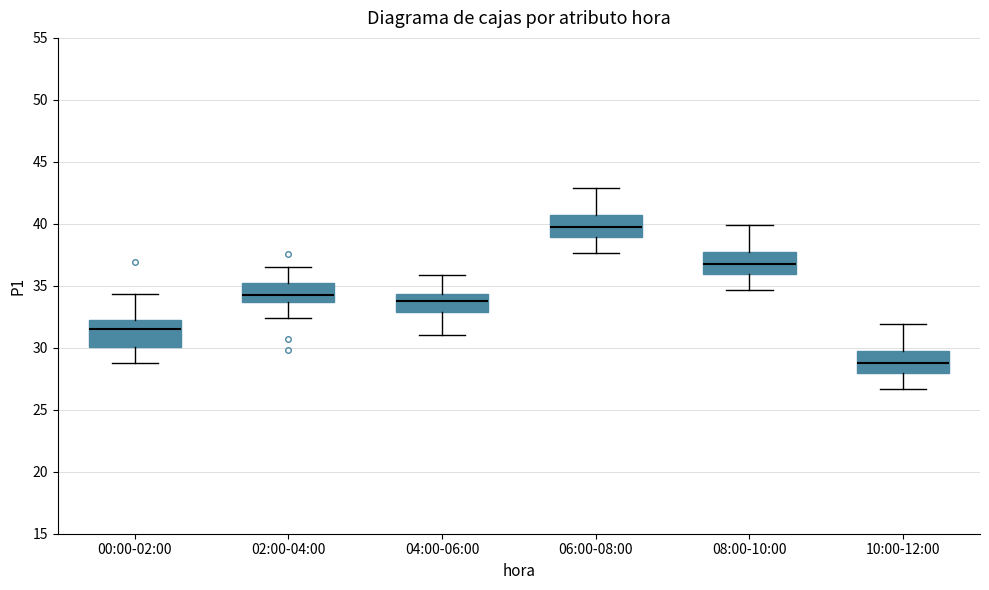

Reading left to right, read every box against the y-axis: the position of its median line, the range the box covers, and the ends of its whiskers. The values are not printed on the chart, so give them approximately, as read against the axis.

00:00-02:00: median 31.5, box 30.0 to 32.5, whiskers 29.0 to 34.5
02:00-04:00: median 34.5, box 33.5 to 35.0, whiskers 32.5 to 36.5
04:00-06:00: median 34.0, box 33.0 to 34.5, whiskers 31.0 to 36.0
06:00-08:00: median 40.0, box 39.0 to 40.5, whiskers 37.5 to 43.0
08:00-10:00: median 37.0, box 36.0 to 37.5, whiskers 34.5 to 40.0
10:00-12:00: median 29.0, box 28.0 to 29.5, whiskers 26.5 to 32.0